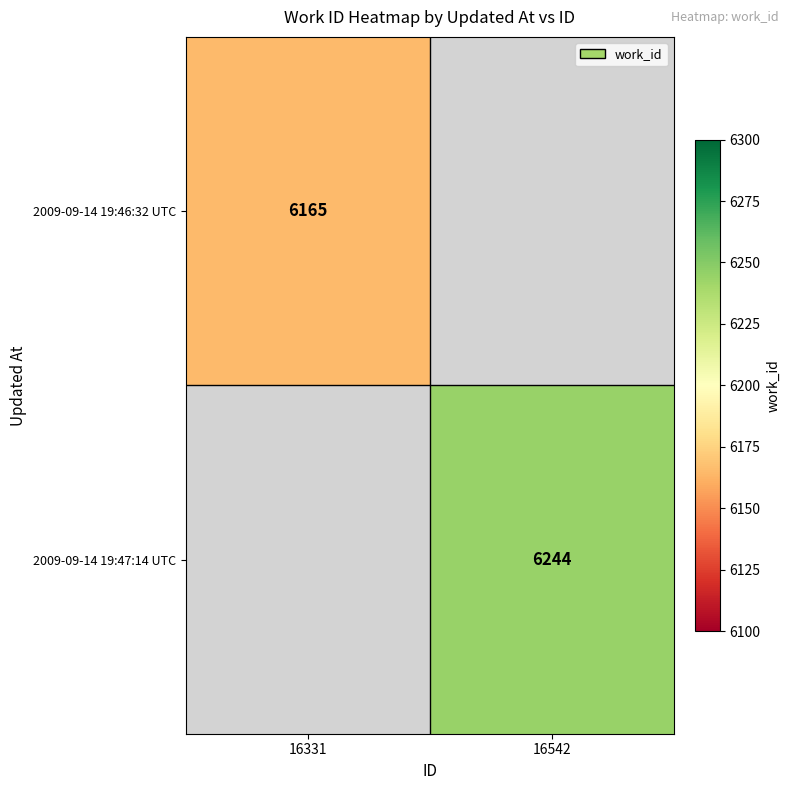

The 2009-09-14 19:46:32 UTC series shows 1710 at 16331. True or false?

False